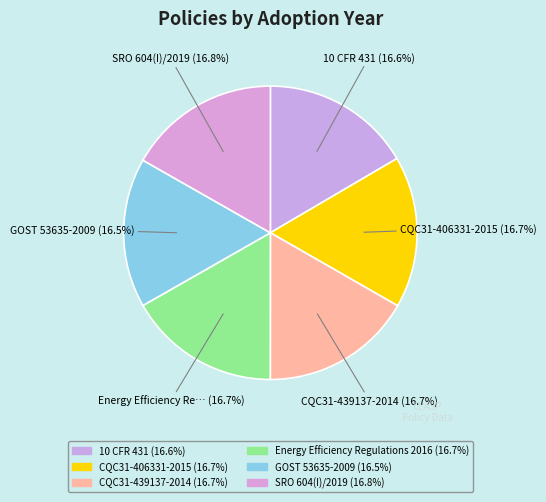

Count the number of slices in the pie.

6